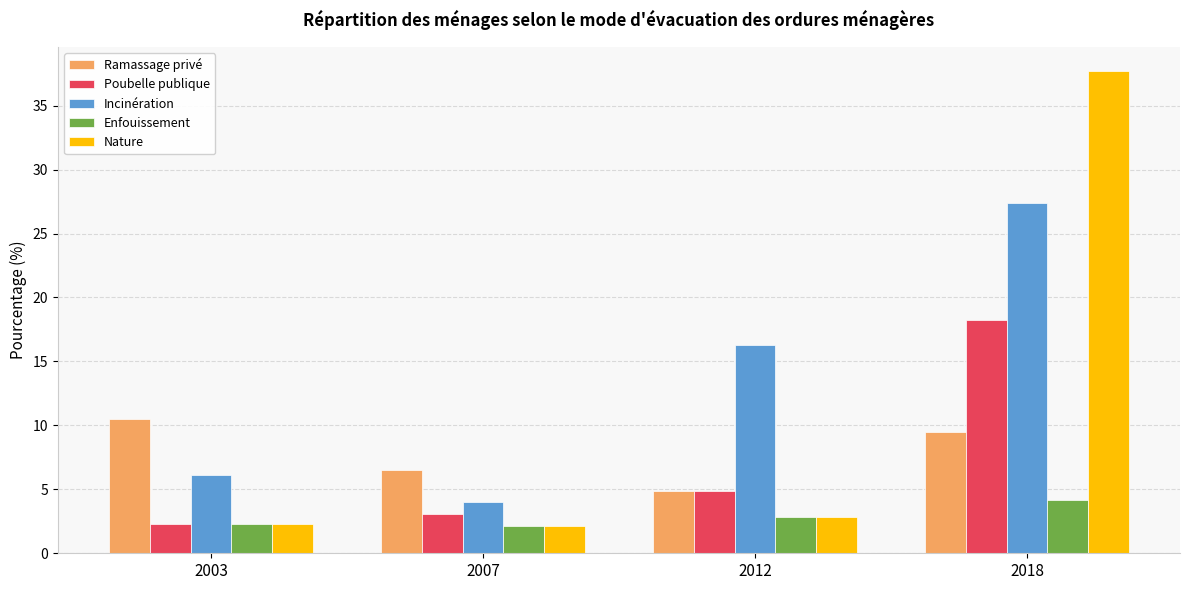

The Incinération series shows 23.4 at 2012. True or false?

False